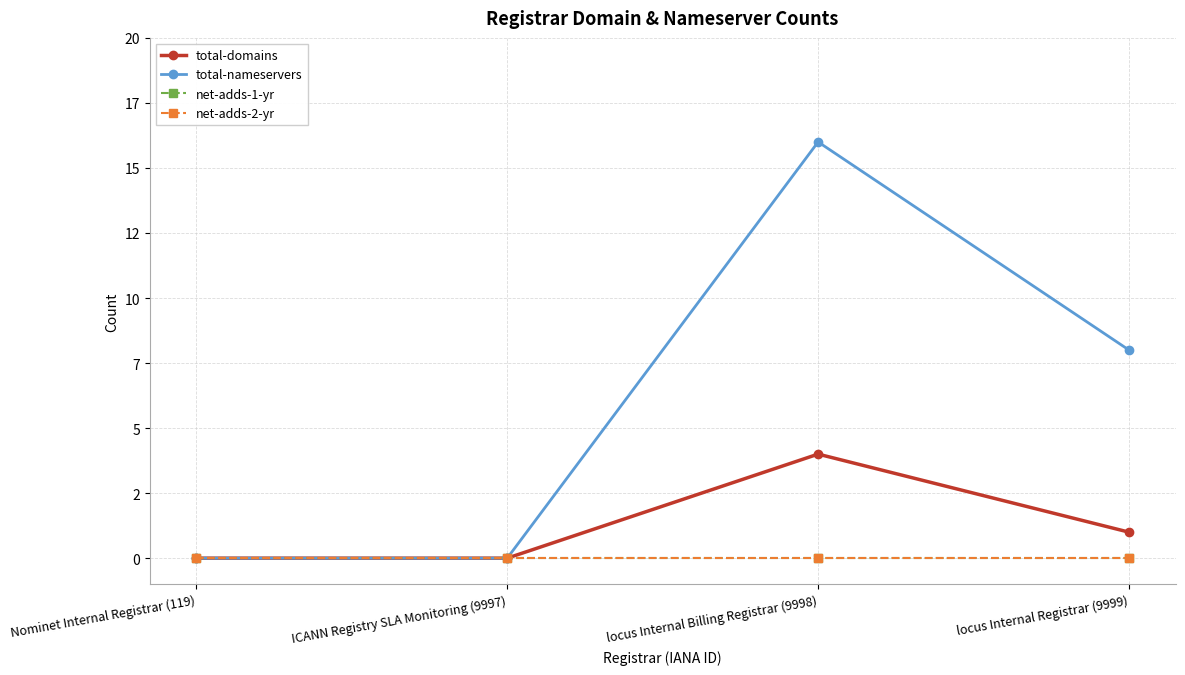

Is this an area chart (filled region under the line)?

No